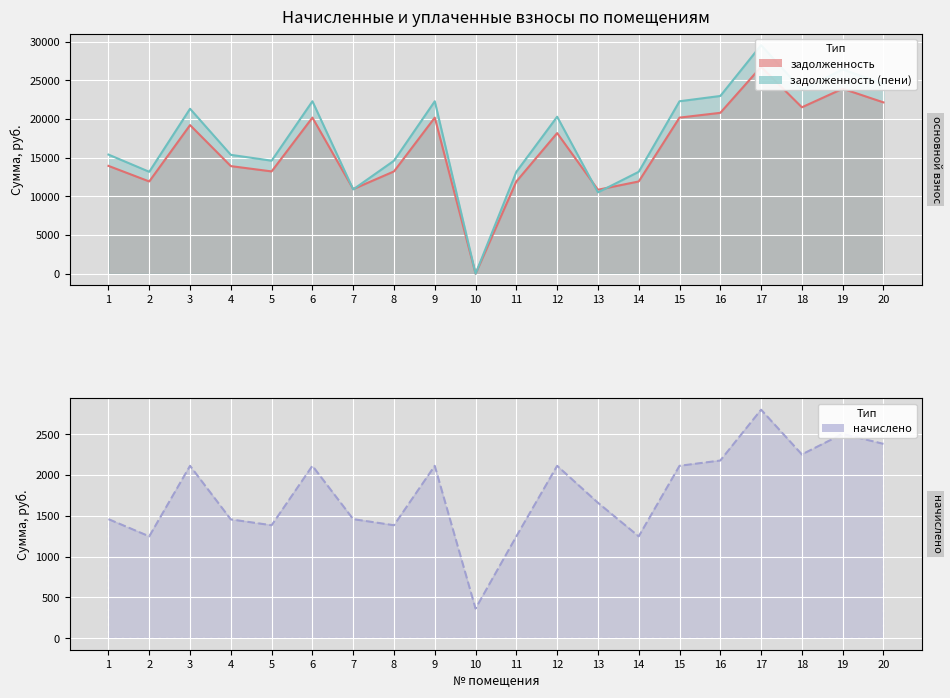

True or false: задолженность (пени) and начислено intersect in this chart.

True